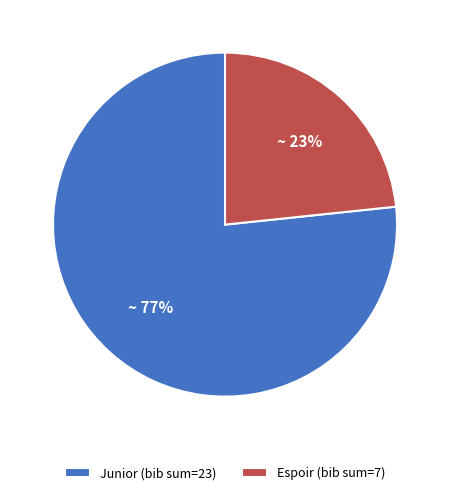

Does Junior (bib sum=23) represent more than half of the total?

Yes